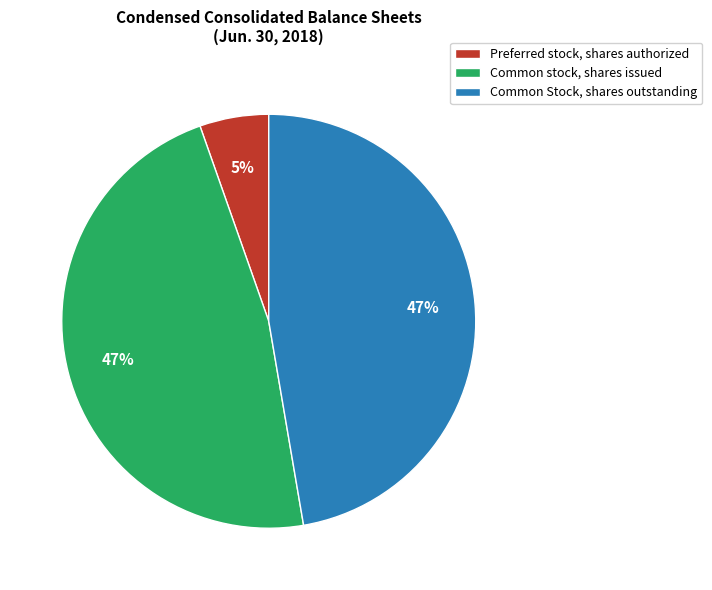

Is there any slice that represents more than half of the pie?

No